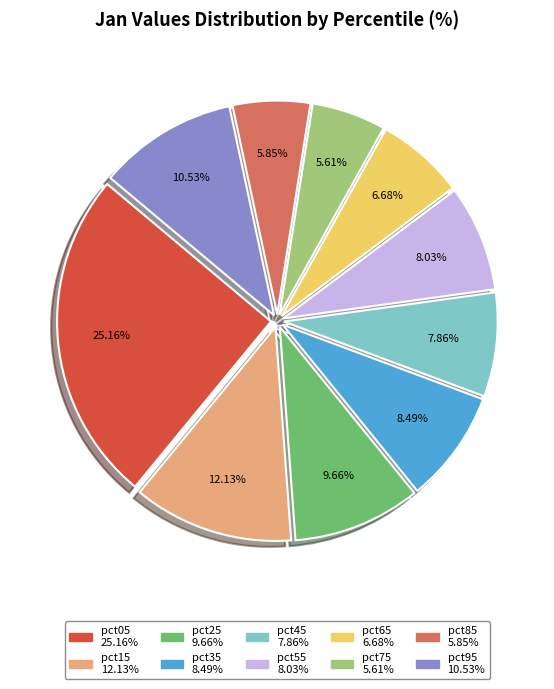

Between pct65 and pct15, which is larger?

pct15